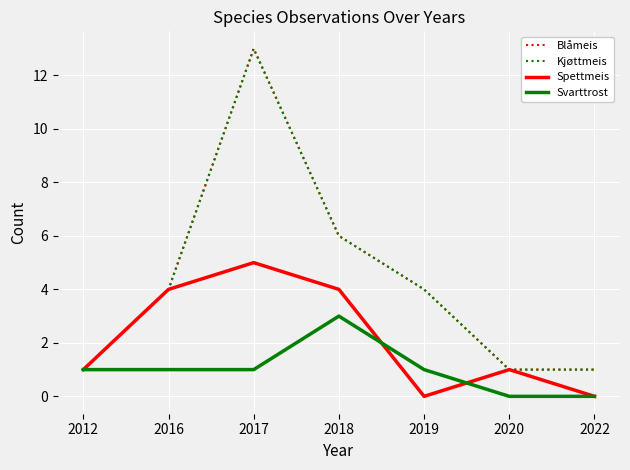

Does the chart have visible grid lines?

Yes